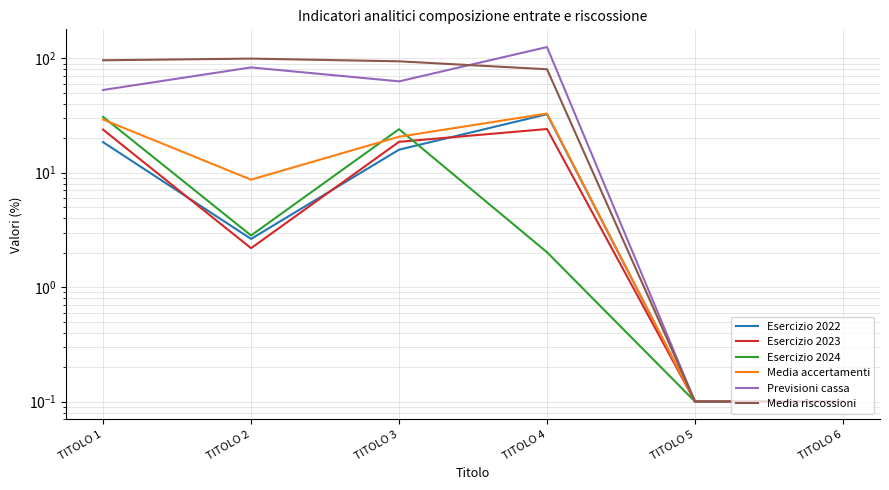

What is the difference between the Previsioni cassa values at TITOLO 2 and TITOLO 5?

83.1